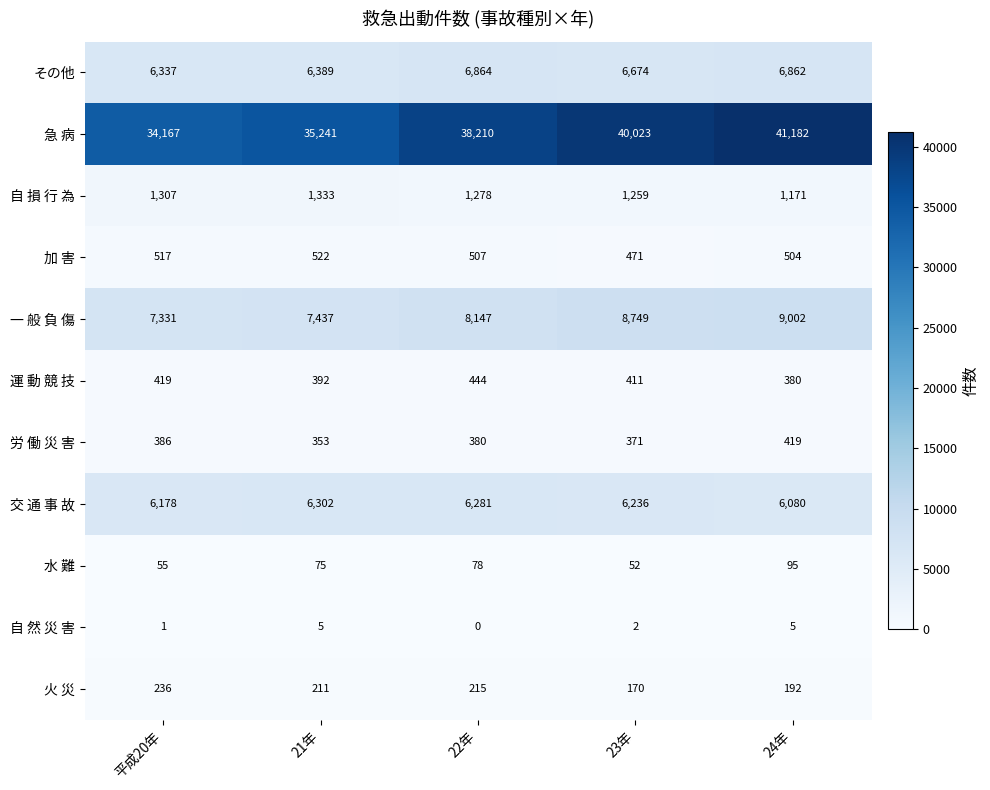

What is the highest value of the 火 災 series?

236